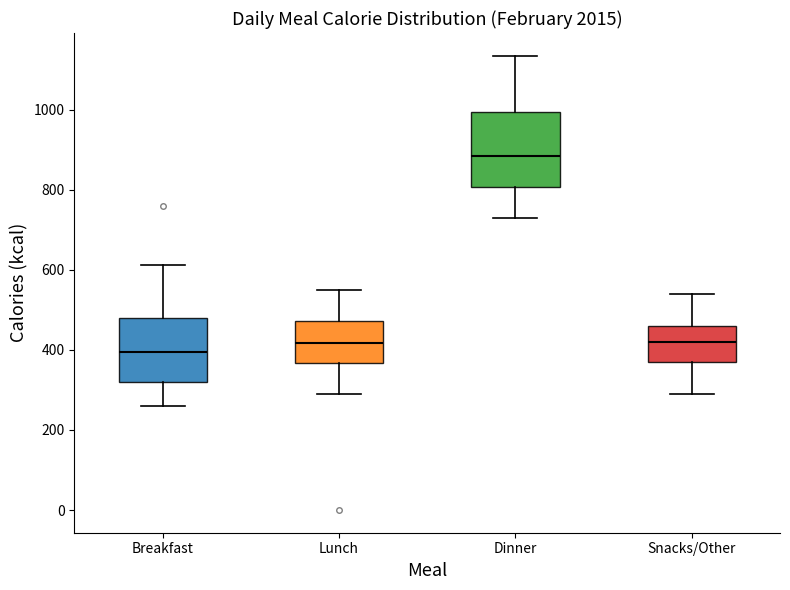

Reading left to right, transcribe this box plot: for each box, give where its median line is, the range the box spans, and where its two whiskers end, as read against the y-axis. The values are not printed on the chart, so give them approximately, as read against the axis.

Breakfast: median 400, box 320 to 480, whiskers 260 to 620
Lunch: median 420, box 360 to 480, whiskers 300 to 560
Dinner: median 880, box 800 to 1000, whiskers 740 to 1140
Snacks/Other: median 420, box 380 to 460, whiskers 300 to 540